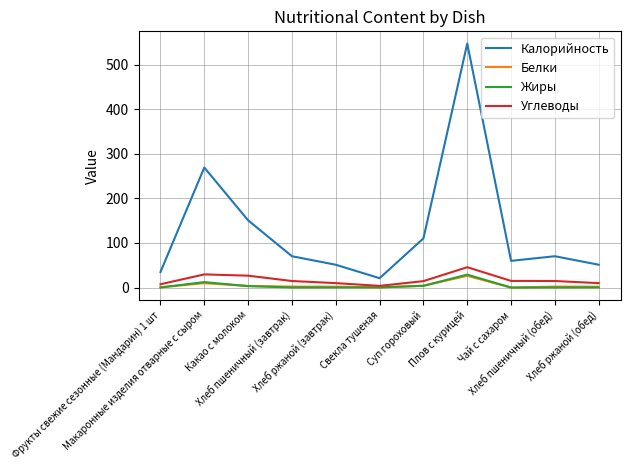

What is the difference between the maximum and minimum values in the Белки series?

26.3